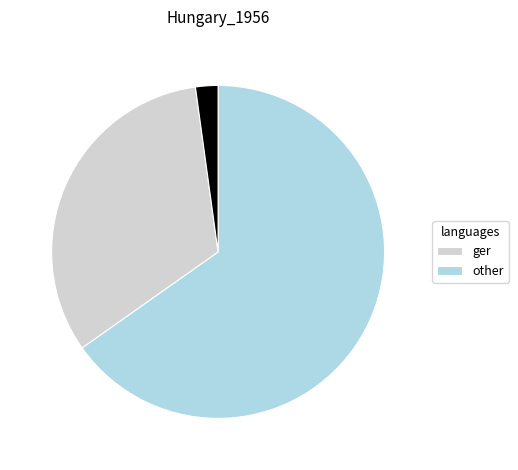

Is there any slice that represents more than half of the pie?

Yes